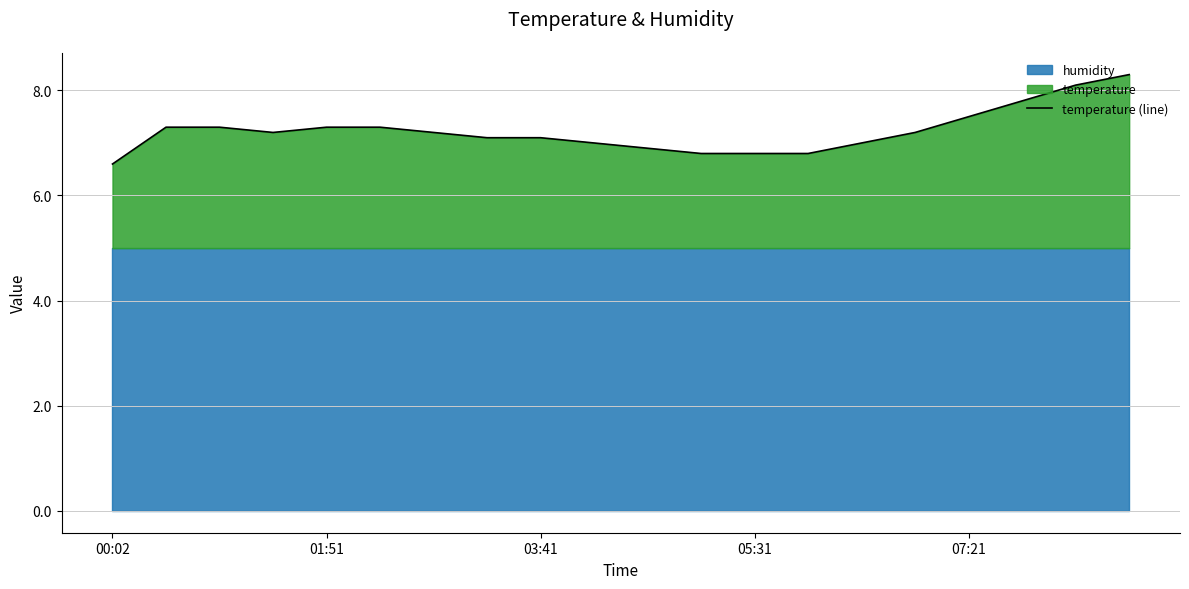

Is it true that temperature (line) equals 11.2 at 03:41?

False